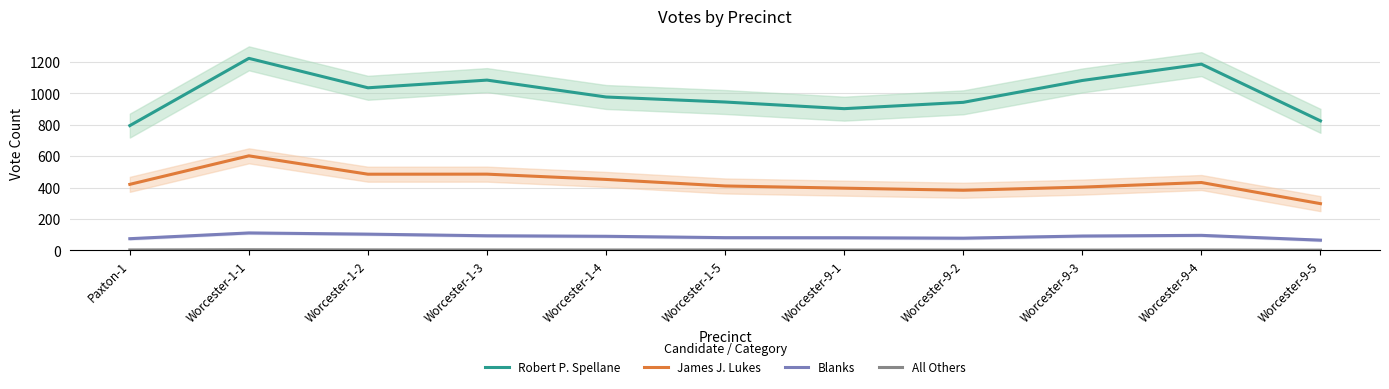

How many values in the All Others series are below 2?

2